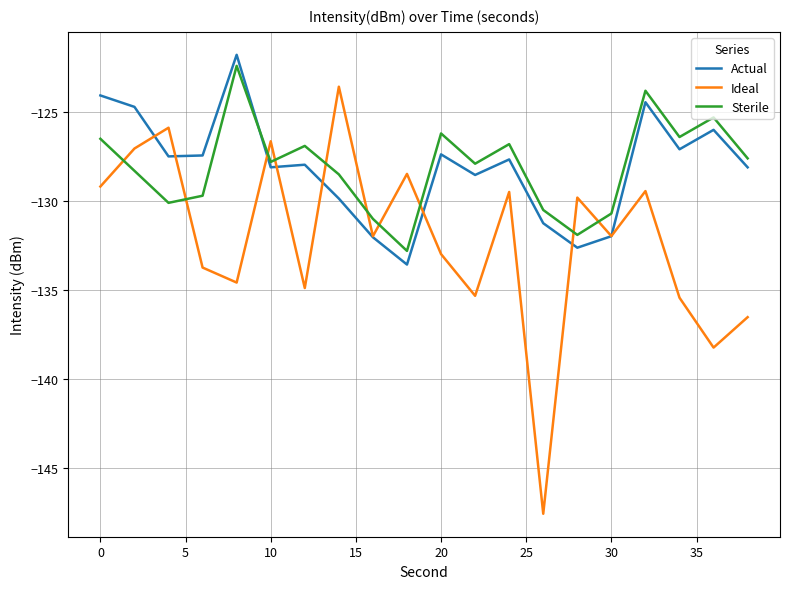

Which series has the largest range (max minus min)?

Ideal